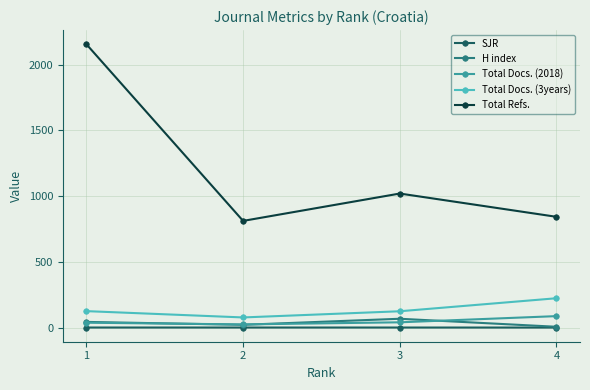

The value of Total Docs. (3years) at 4 is 317.6. True or false?

False